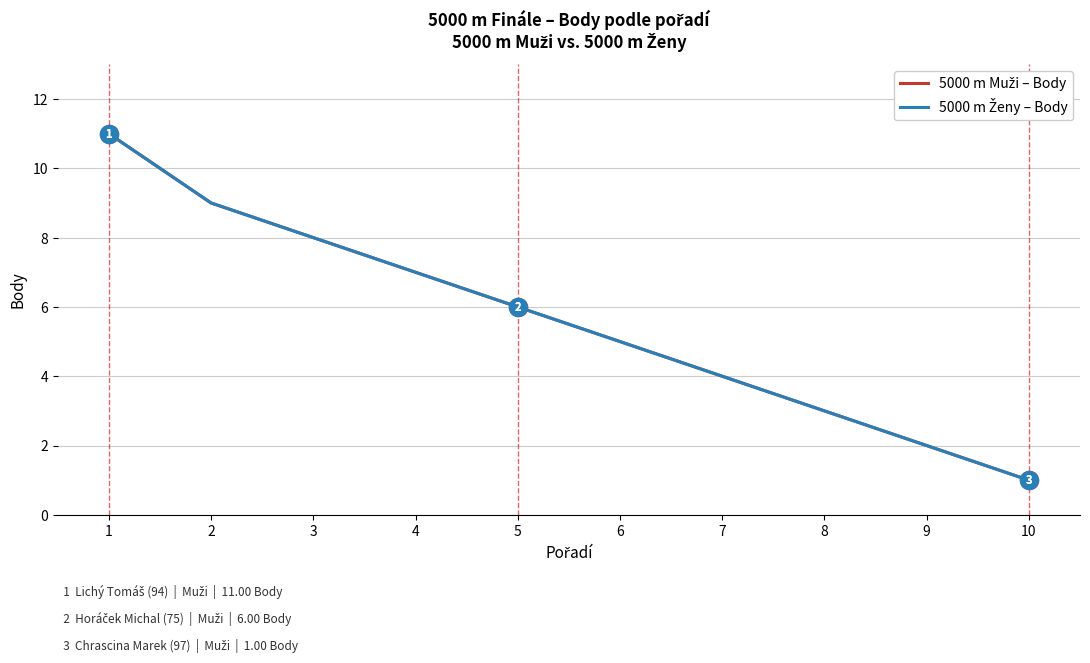

What is the difference between the maximum and minimum values in the 5000 m Muži – Body series?

10